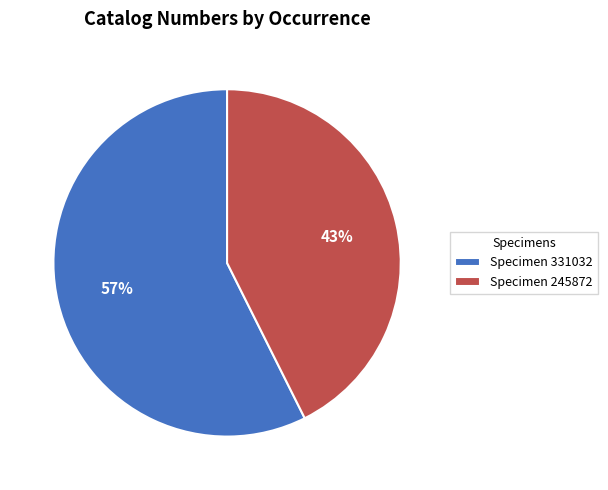

Combined, do Specimen 331032 and Specimen 245872 account for over 50%?

Yes